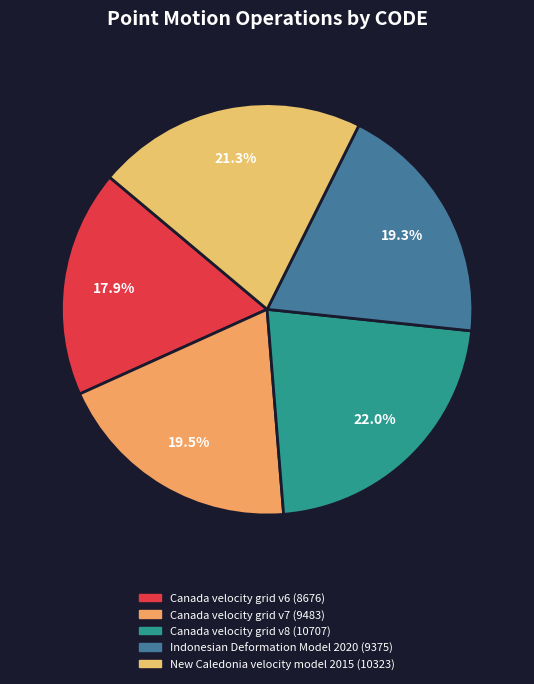

What is the smallest slice in the pie chart?

Canada velocity grid v6